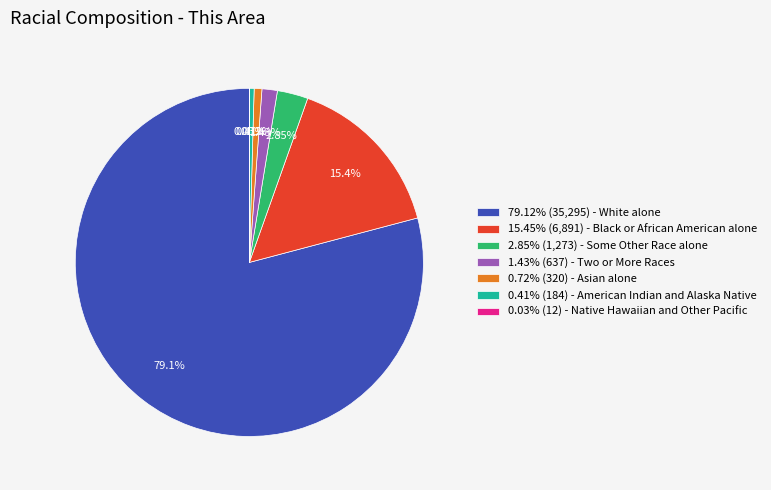

Combined, do 0.72% (320) - Asian alone and 2.85% (1,273) - Some Other Race alone account for over 50%?

No